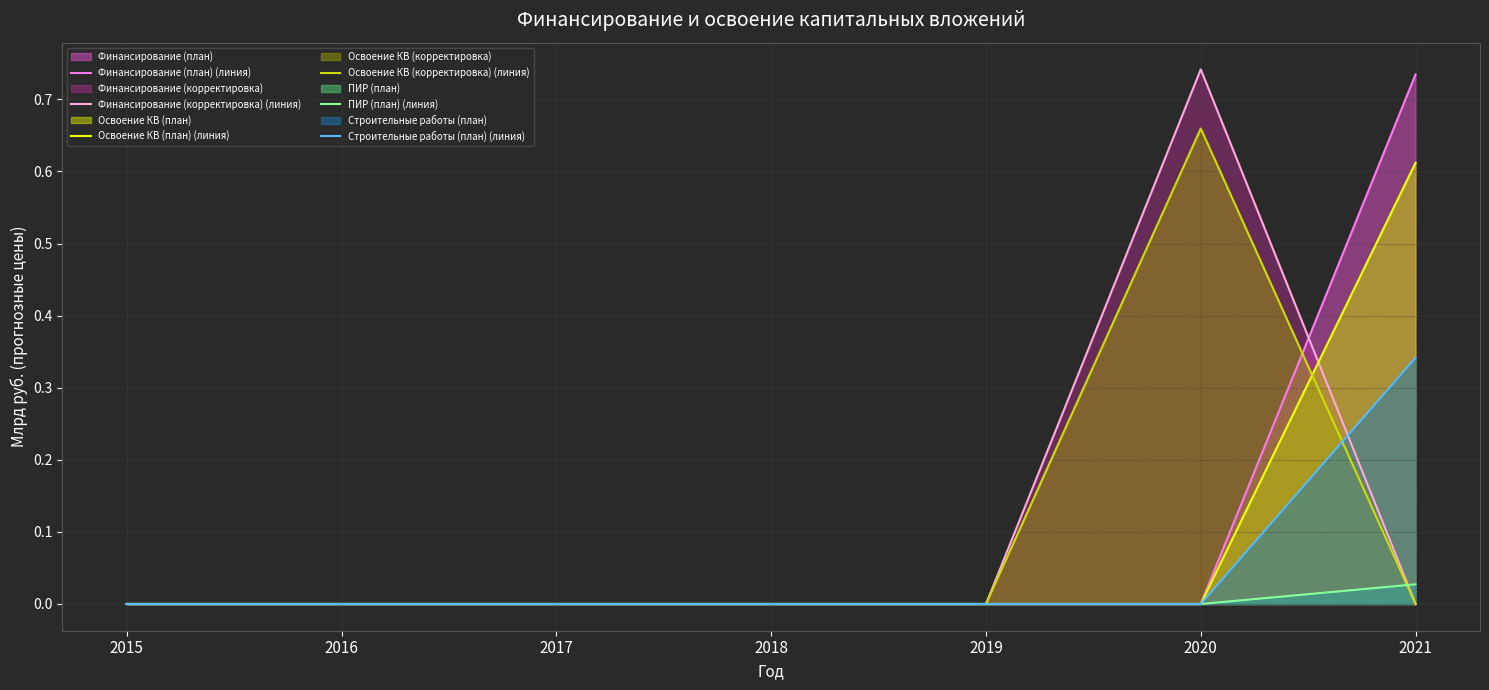

True or false: Финансирование (корректировка) (линия) and Освоение КВ (корректировка) (линия) intersect in this chart.

False